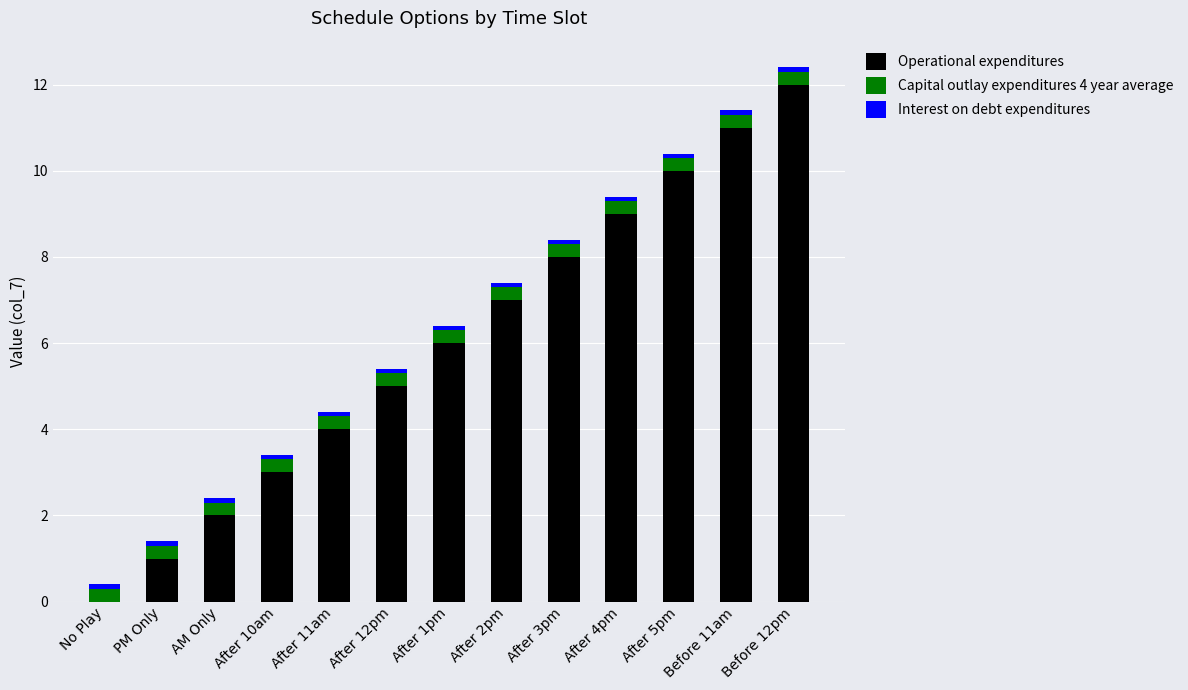

At which category is the sum across all series the highest?

Before 12pm